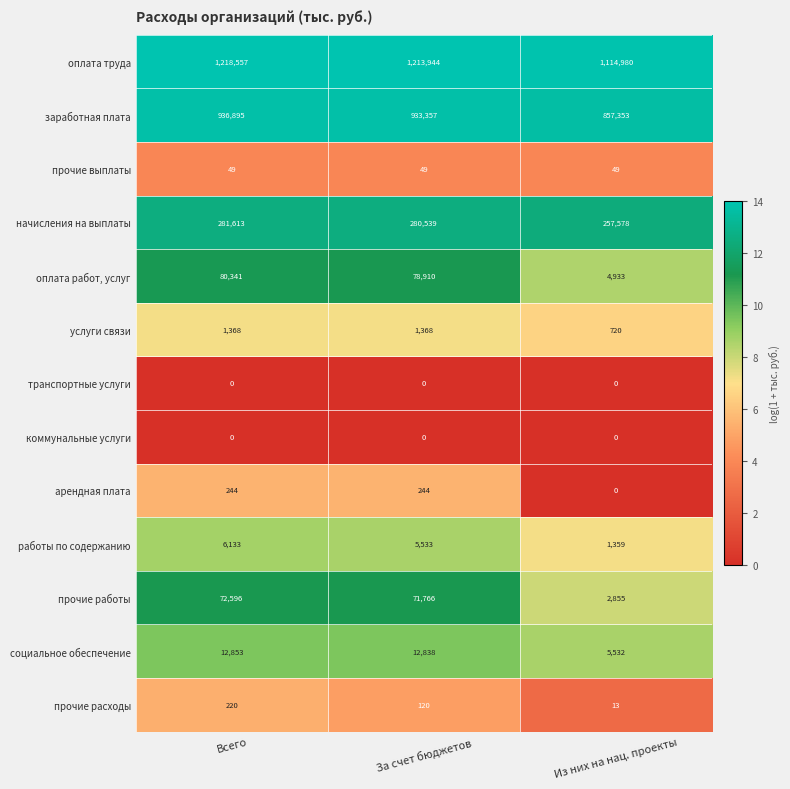

Rank the categories by оплата работ, услуг value from lowest to highest.

Из них на нац. проекты, За счет бюджетов, Всего